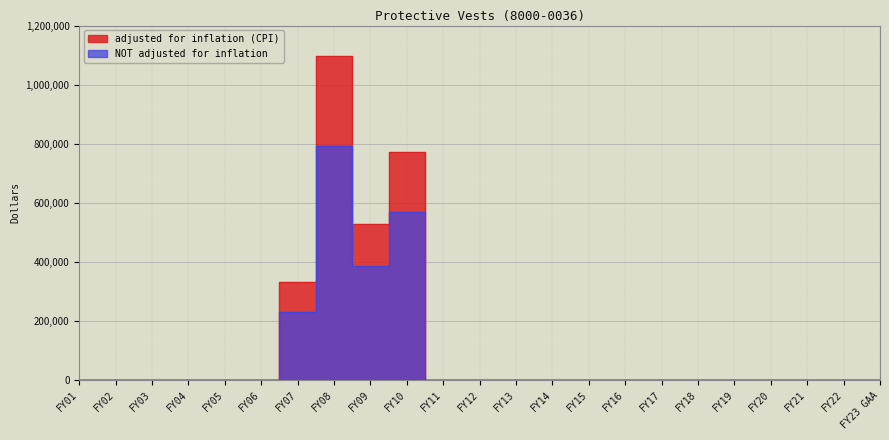

At how many categories does at least one series exceed 325673?

4